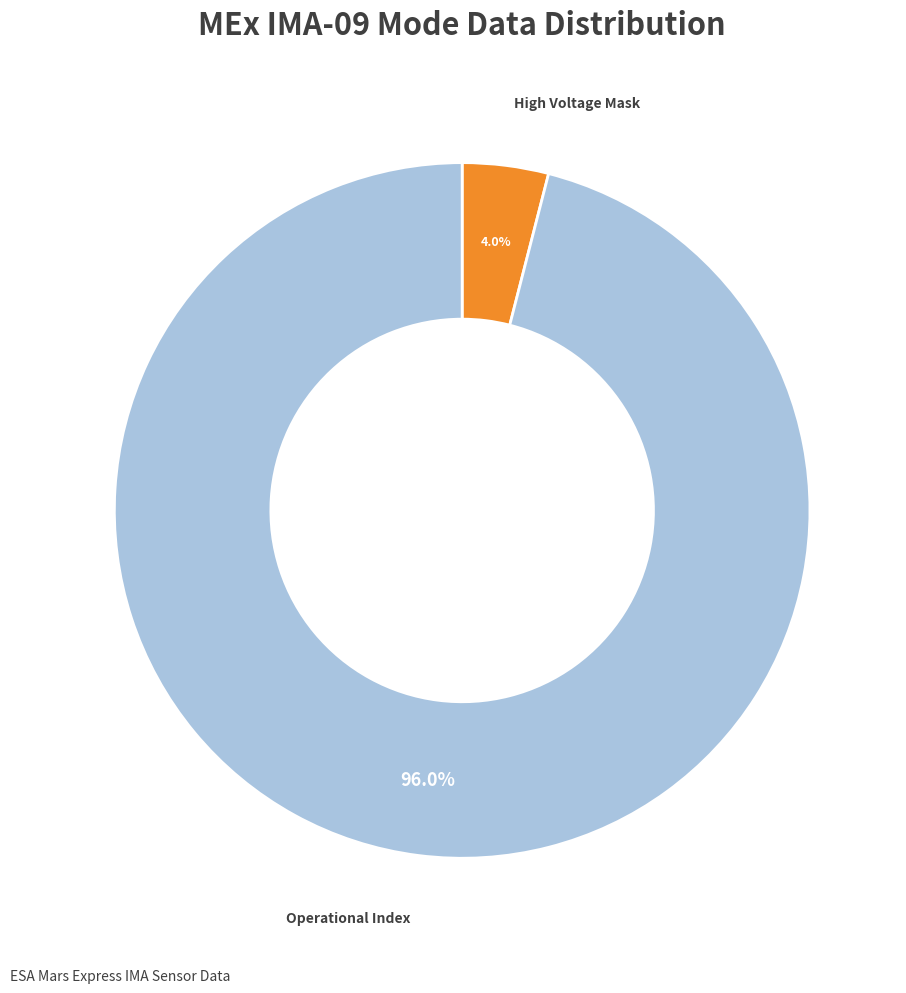

Is there any slice that represents more than half of the pie?

Yes